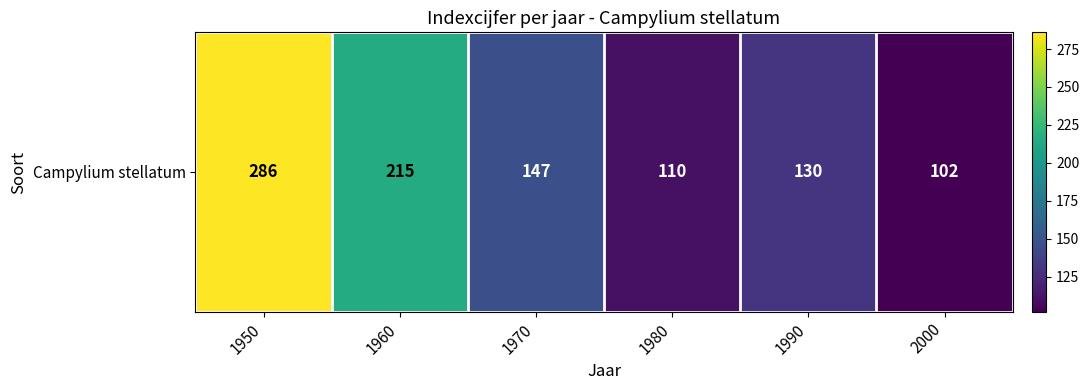

What value does the data have at 2000, to the nearest 50?

100